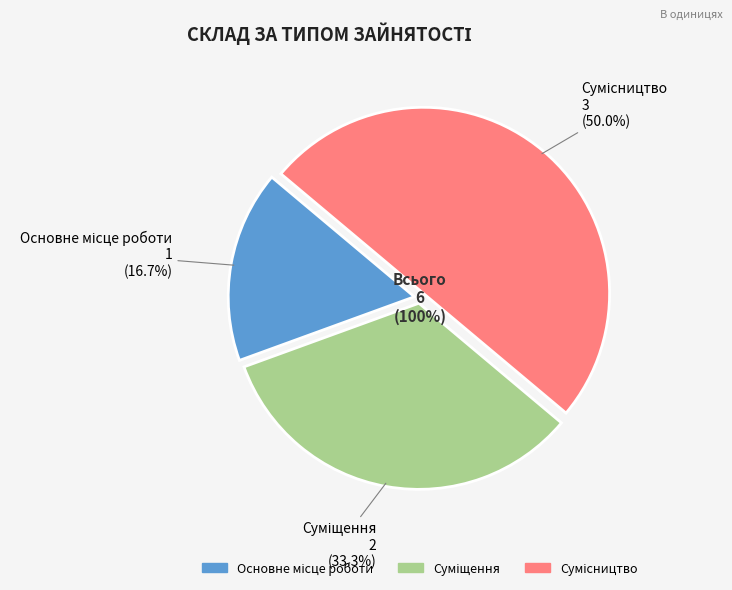

Which slice is the largest?

Сумісництво